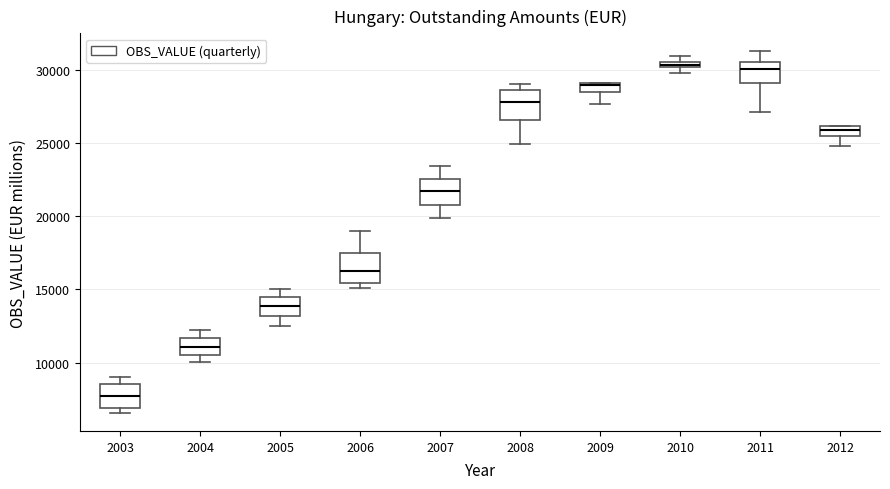

Where is the upper edge of the box at x = 2009 on the y-axis? The values are not printed on the chart, so give them approximately, as read against the axis.

29000